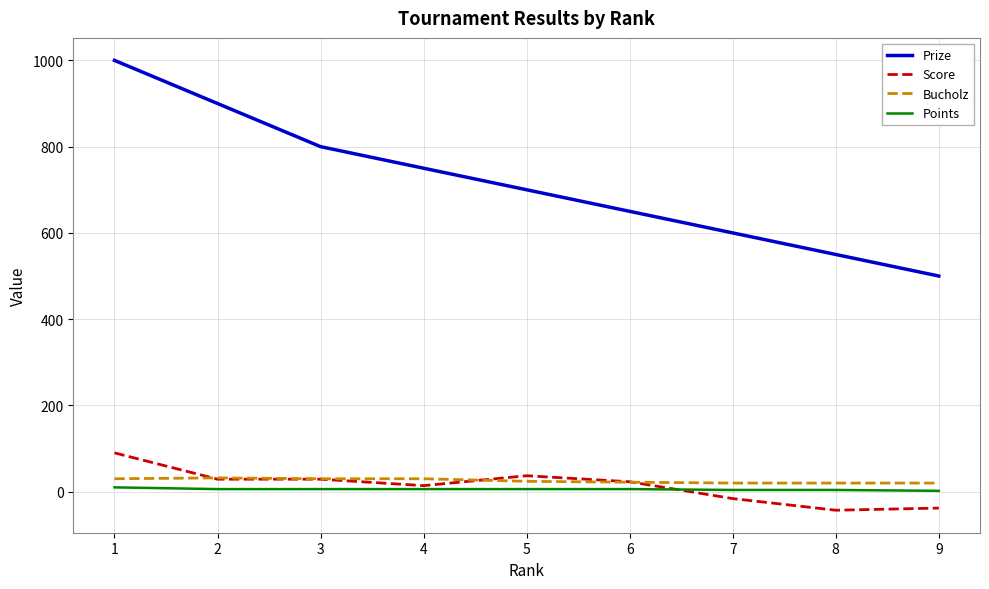

Is the value of Score at 9 greater than the value of Bucholz at 5?

No